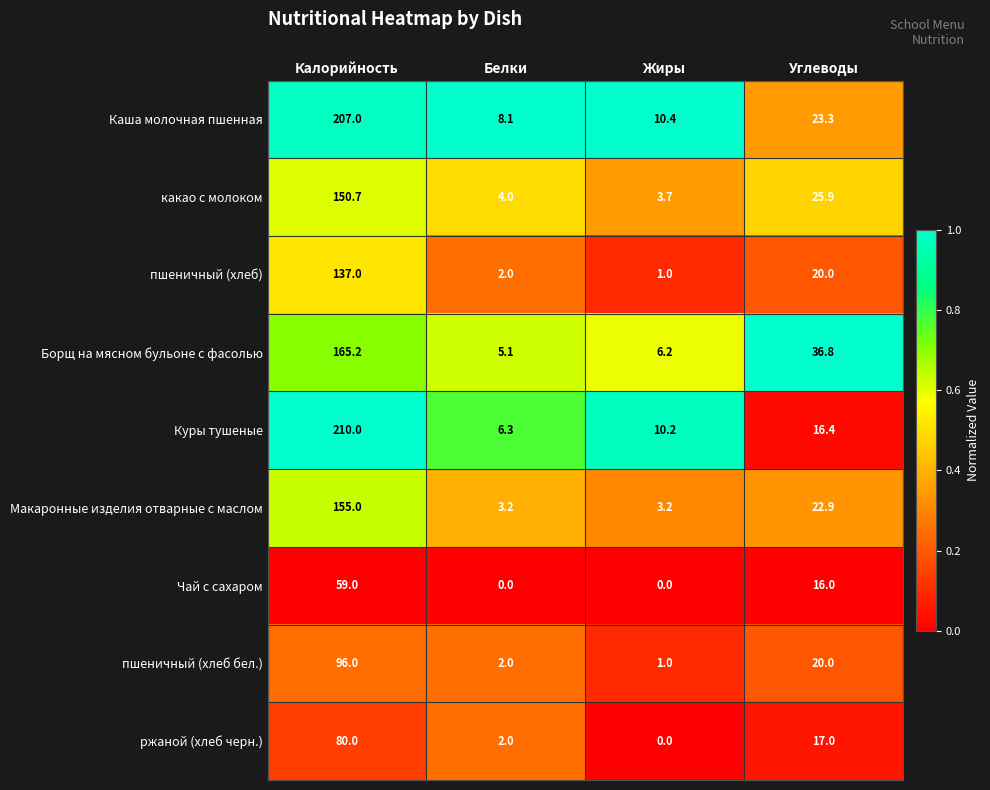

Between Калорийность and Углеводы, which series saw the biggest shift?

Куры тушеные